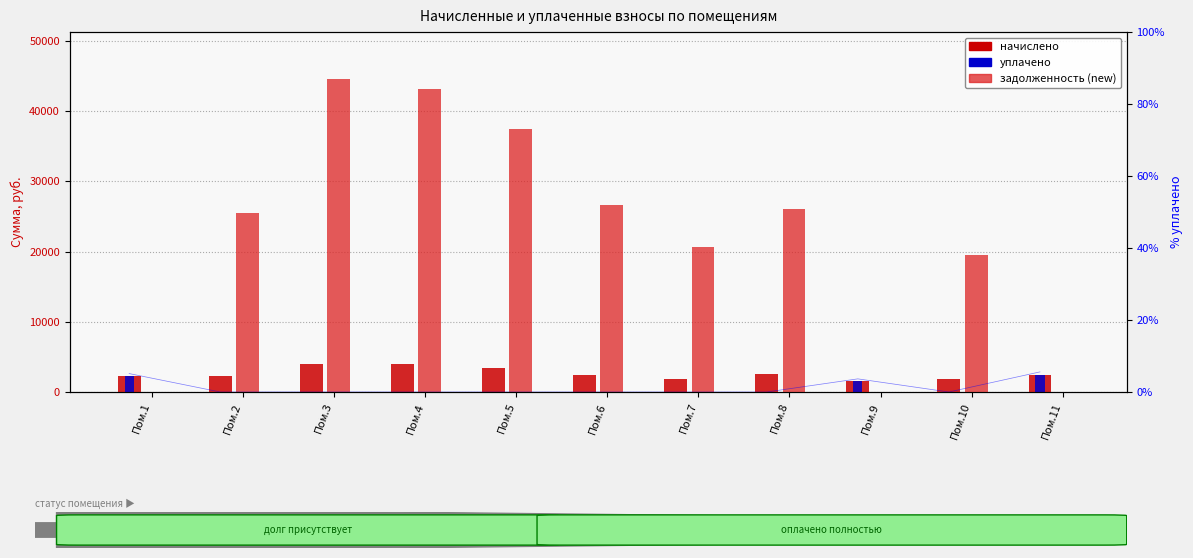

Rank the categories by задолженность (new) value from highest to lowest.

Пом.3, Пом.4, Пом.5, Пом.6, Пом.8, Пом.2, Пом.7, Пом.10, Пом.1, Пом.9, Пом.11